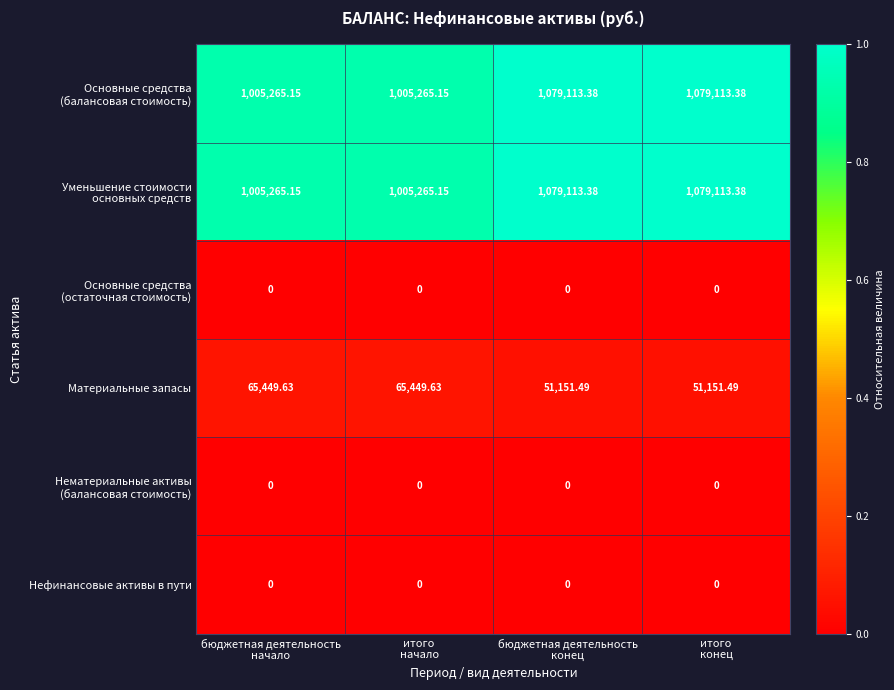

How many series are shown in this chart?

6